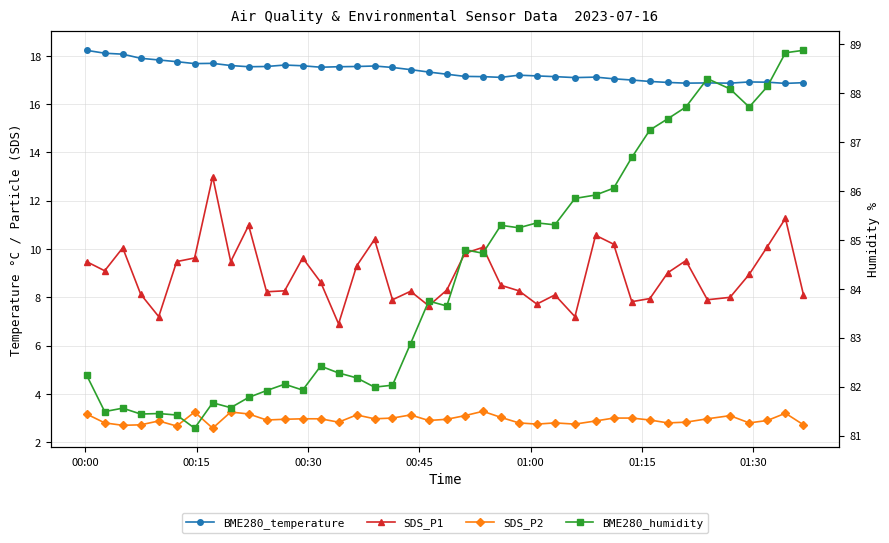

Reading right to left, list all the values displayed in this chart.

BME280_temperature: 16.9	16.9	16.9	16.9	16.9	16.9	16.9	16.9	16.9	17.0	17.1	17.1	17.1	17.1	17.2	17.2	17.1	17.1	17.1	17.2	17.3	17.4	17.5	17.6	17.6	17.6	17.5	17.6	17.6	17.6	17.6	17.6	17.7	17.7	17.8	17.8	17.9	18.1	18.1	18.2
SDS_P1: 8.1	11.3	10.1	8.9	8.0	7.9	9.5	9.0	8.0	7.8	10.2	10.6	7.2	8.1	7.7	8.3	8.5	10.1	9.8	8.3	7.7	8.2	7.9	10.4	9.3	6.9	8.6	9.6	8.3	8.2	11.0	9.5	13.0	9.6	9.5	7.2	8.1	10.1	9.1	9.5
SDS_P2: 2.7	3.2	2.9	2.8	3.1	3.0	2.8	2.8	2.9	3.0	3.0	2.9	2.8	2.8	2.8	2.8	3.0	3.3	3.1	3.0	2.9	3.1	3.0	3.0	3.1	2.8	3.0	3.0	3.0	2.9	3.2	3.2	2.6	3.2	2.7	2.9	2.7	2.7	2.8	3.2
BME280_humidity: 88.9	88.8	88.1	87.7	88.1	88.3	87.7	87.5	87.2	86.7	86.1	85.9	85.8	85.3	85.3	85.2	85.3	84.7	84.8	83.7	83.8	82.9	82.0	82.0	82.2	82.3	82.4	81.9	82.0	81.9	81.8	81.6	81.7	81.2	81.4	81.5	81.4	81.6	81.5	82.2